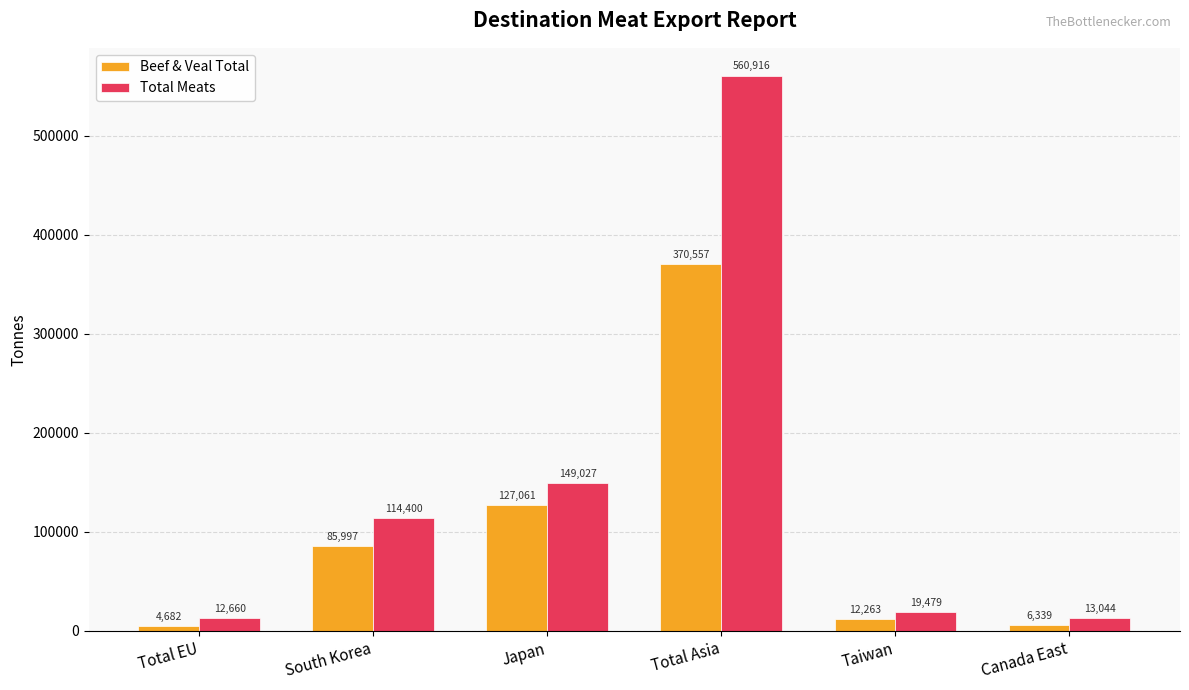

The Total Meats series shows 12660.3 at Total EU. True or false?

True